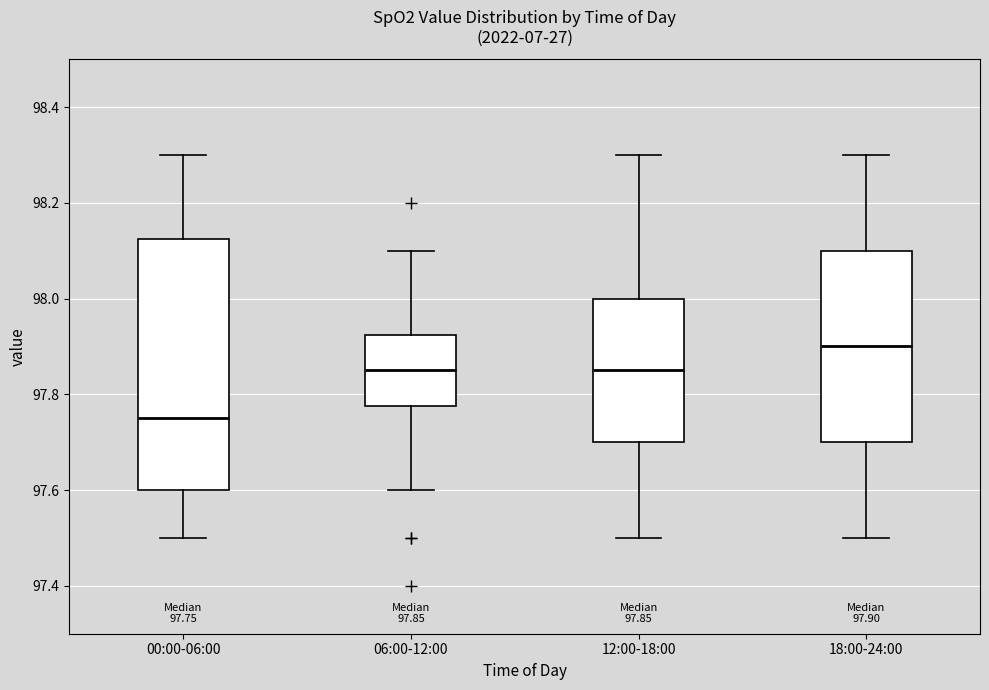

Which box has the highest median line?

18:00-24:00